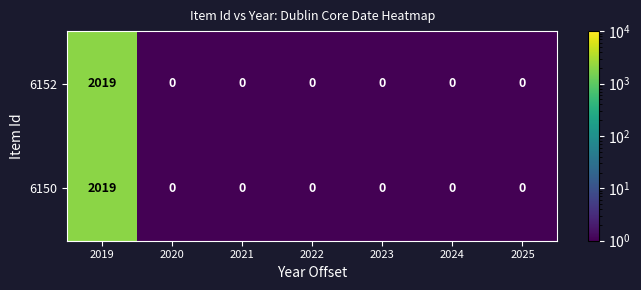

Reading right to left, list all the values displayed in this chart.

6152: 0	0	0	0	0	0	2019
6150: 0	0	0	0	0	0	2019